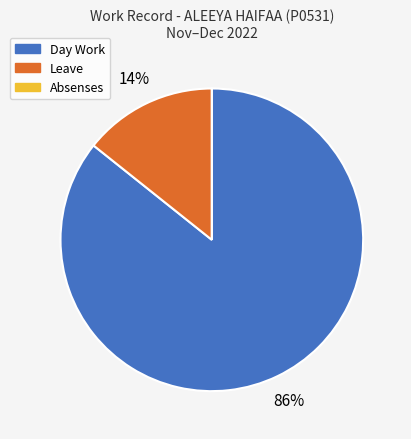

Is it true that Day Work is 98% of the pie?

False